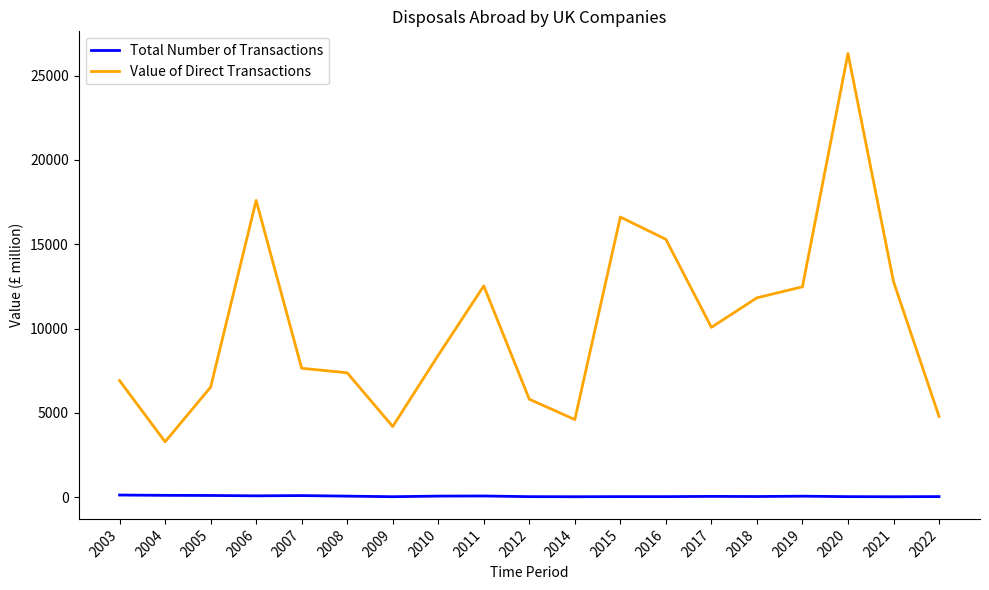

True or false: Value of Direct Transactions and Total Number of Transactions cross at least once.

False